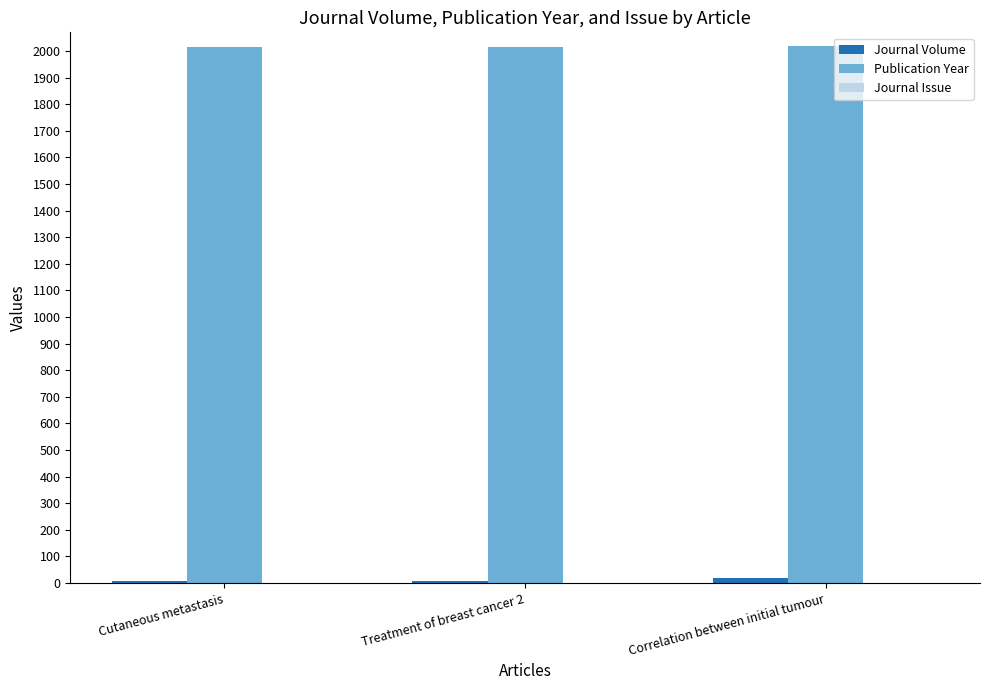

What is the greatest value displayed?

2020